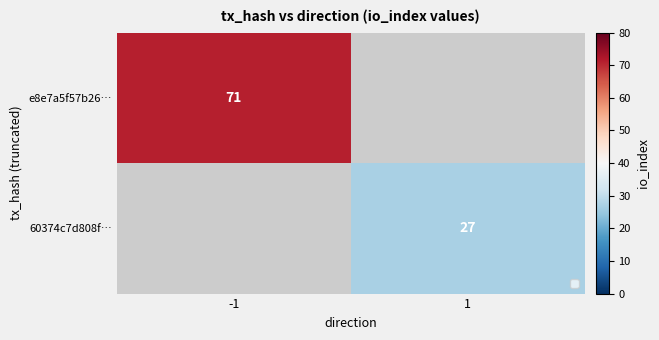

Is it true that 60374c7d808f… equals 39 at 1?

False